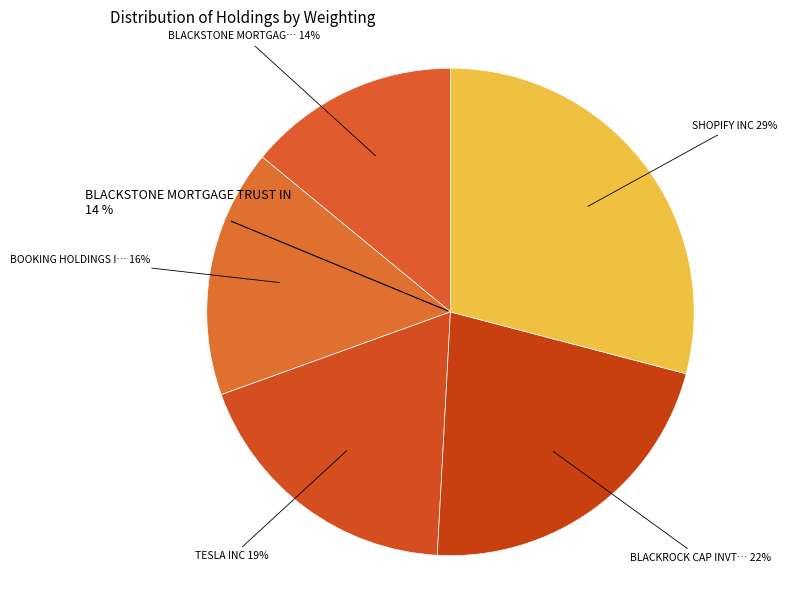

Which category has the smallest portion of the pie?

BLACKSTONE MORTGAGE TRUST IN